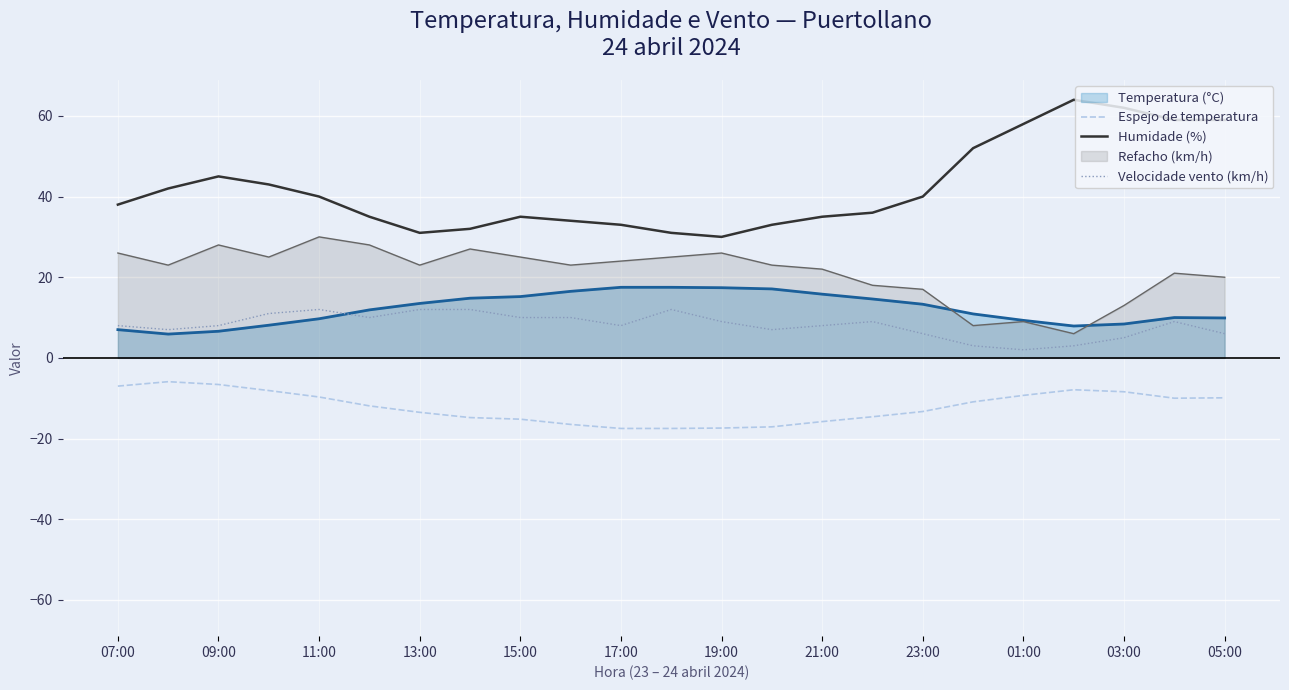

How many lines are shown in the chart?

5